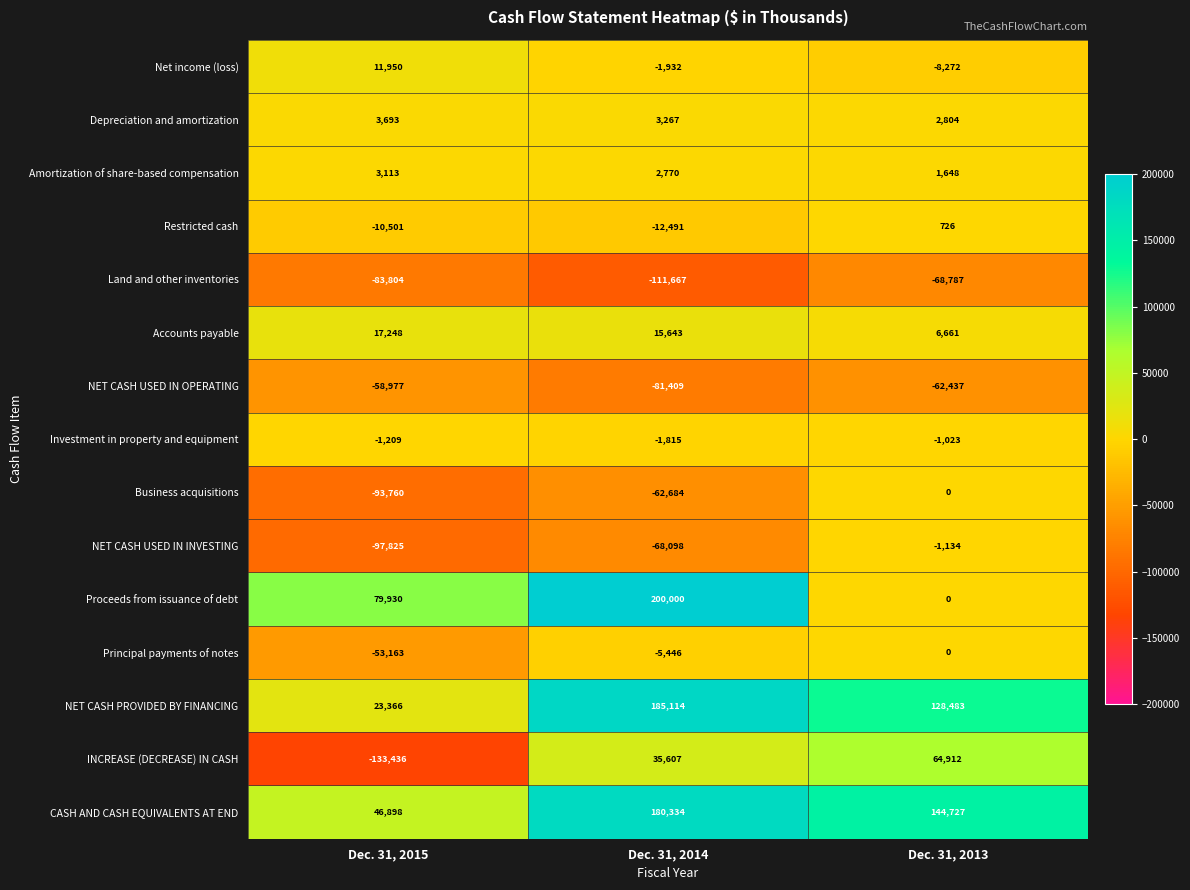

Which series has the largest total across all categories?

CASH AND CASH EQUIVALENTS AT END